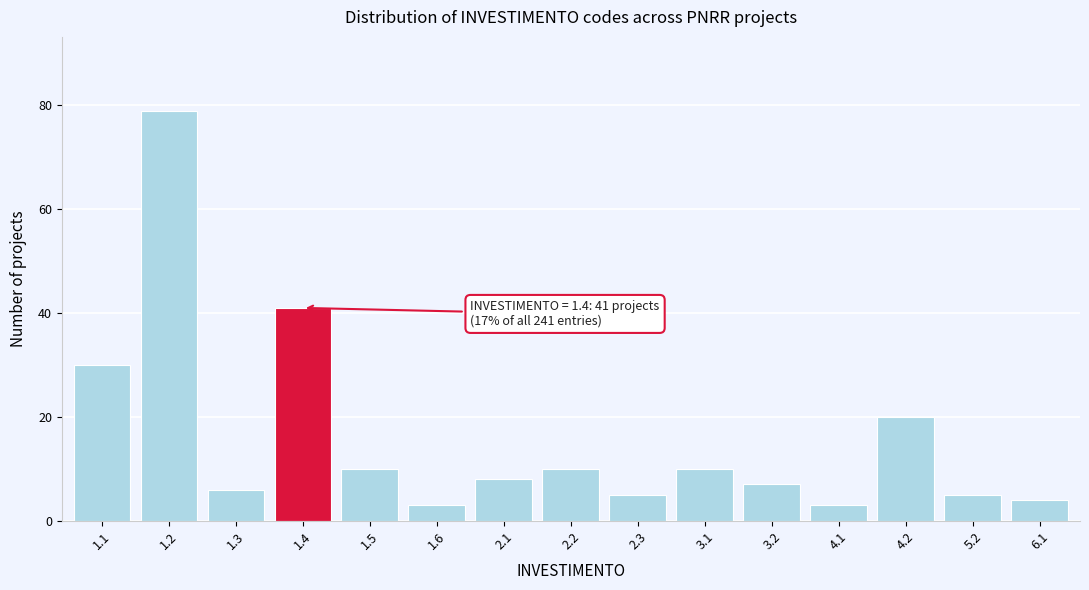

Reading right to left, transcribe all the data shown in this chart.

6.1=4	5.2=5	4.2=20	4.1=3	3.2=7	3.1=10	2.3=5	2.2=10	2.1=8	1.6=3	1.5=10	1.4=41	1.3=6	1.2=79	1.1=30